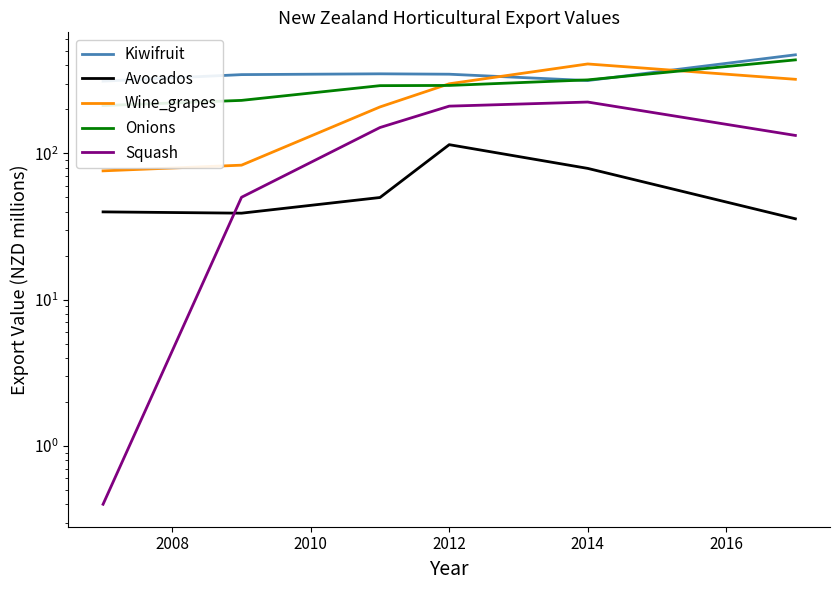

What are all the series names shown in the legend?

Kiwifruit, Avocados, Wine_grapes, Onions, Squash